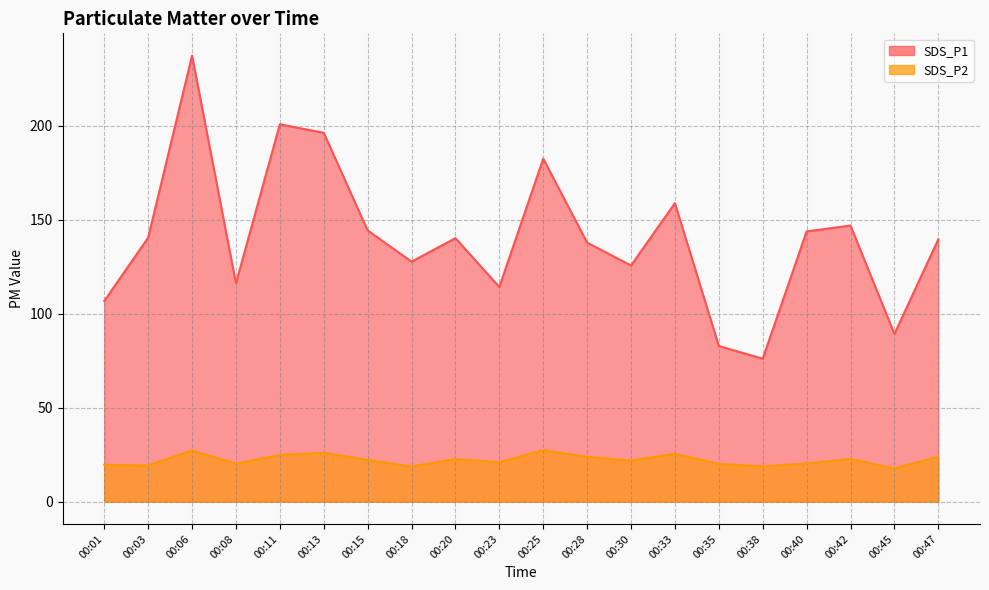

True or false: SDS_P2 and SDS_P1 cross at least once.

False